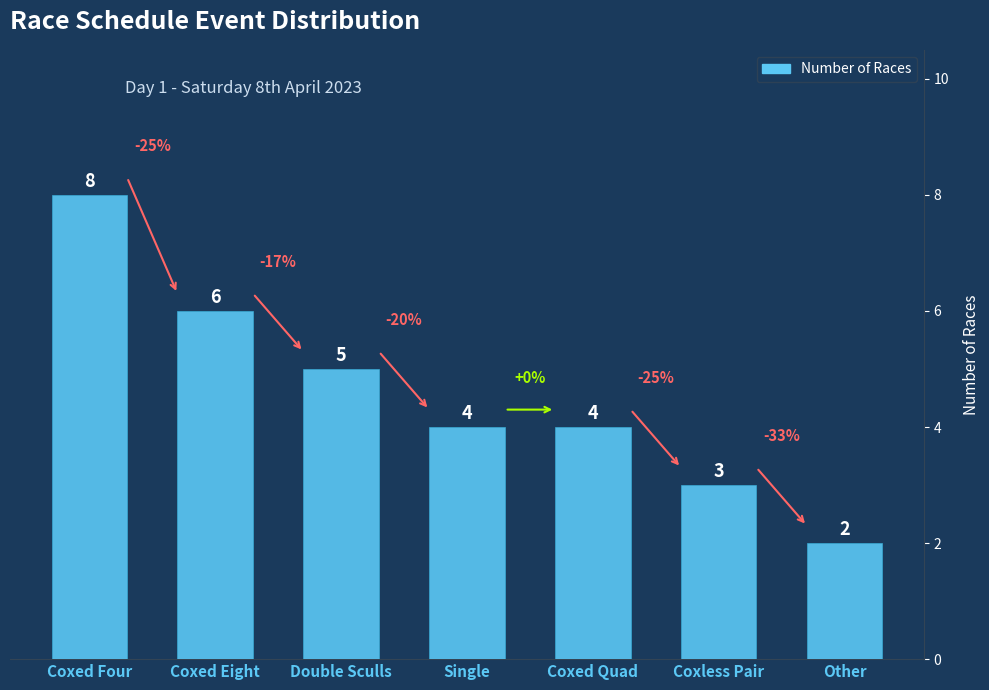

What is the difference between the values at Coxed Quad and Coxed Eight?

2